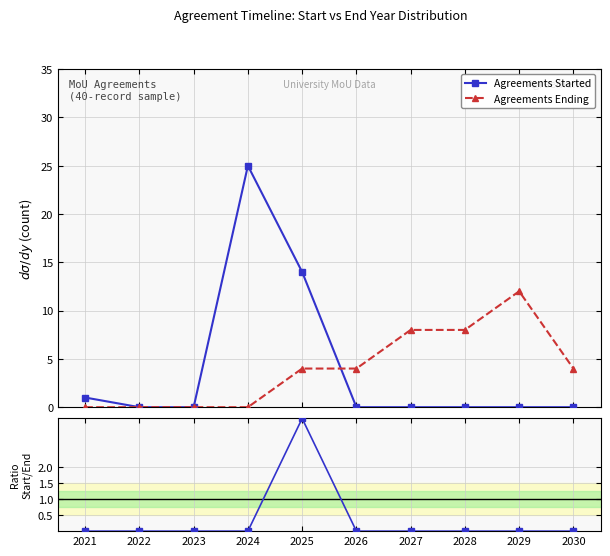

How many lines are shown in the chart?

3